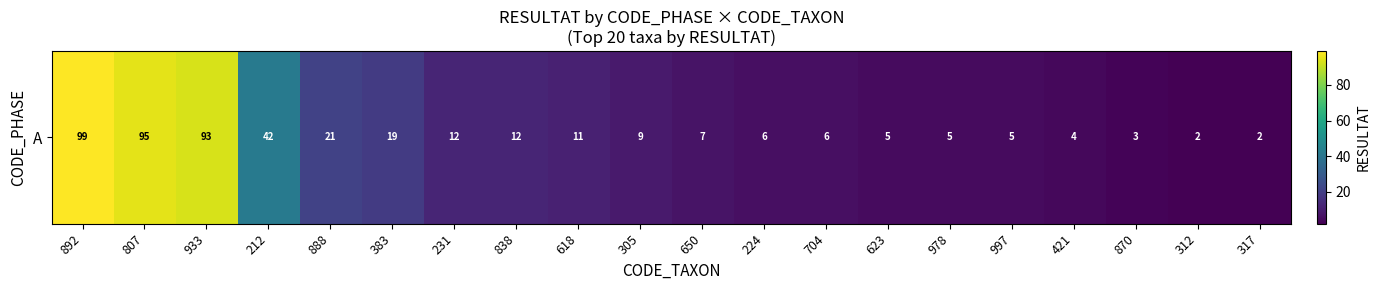

What is the change in value from 618 to 312?

-9